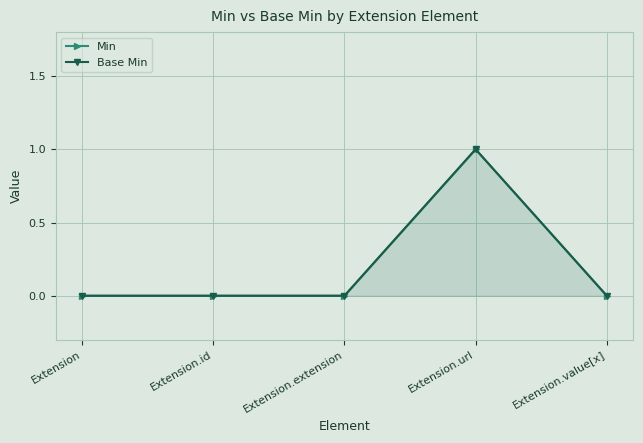

Is it true that Min equals 0 at Extension.id?

True